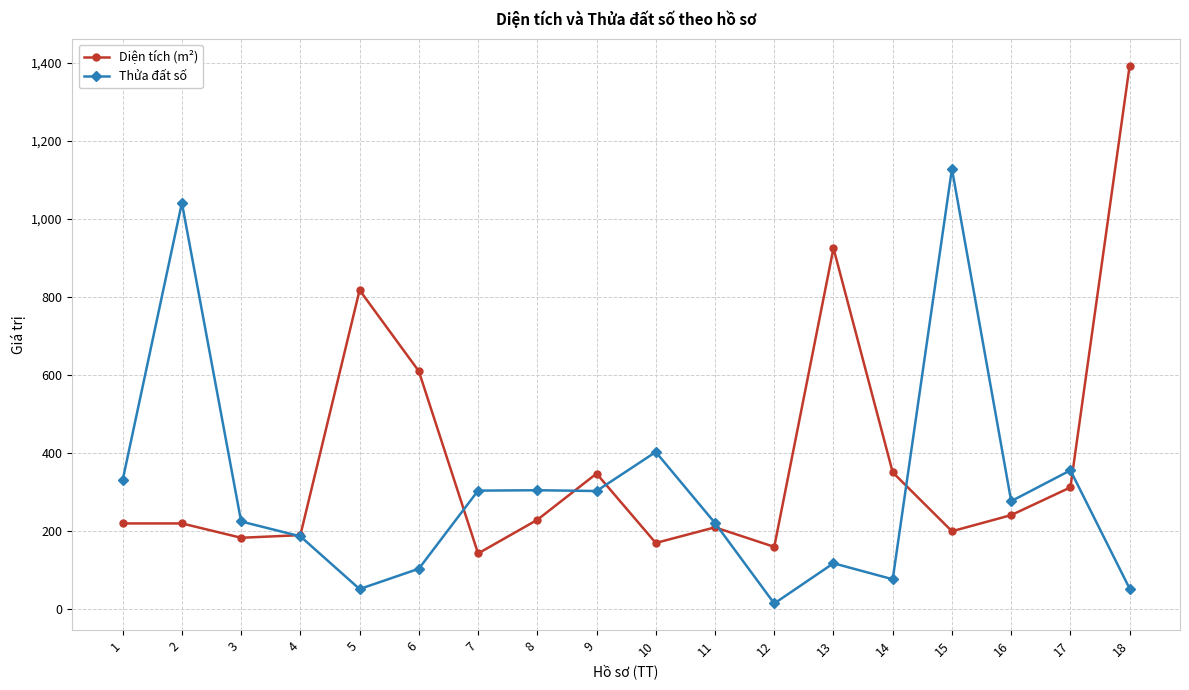

Between 2 and 18, which series saw the biggest shift?

Diện tích (m²)